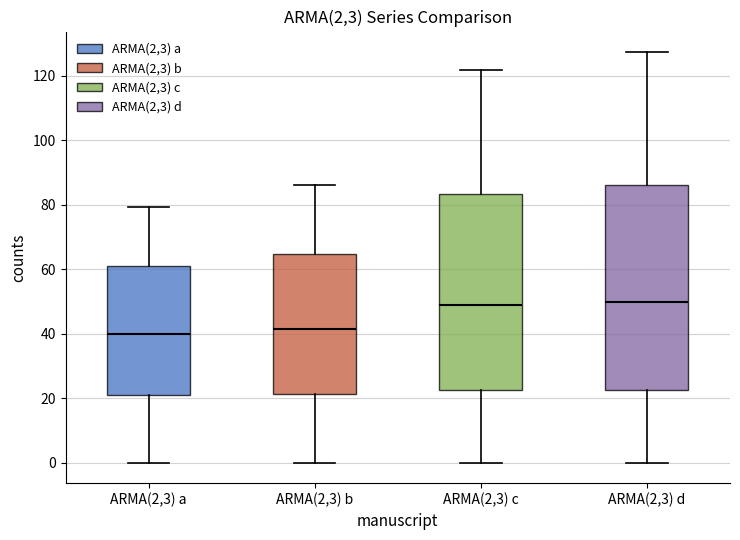

Which box is the tallest, from its lower edge to its upper edge?

ARMA(2,3) d